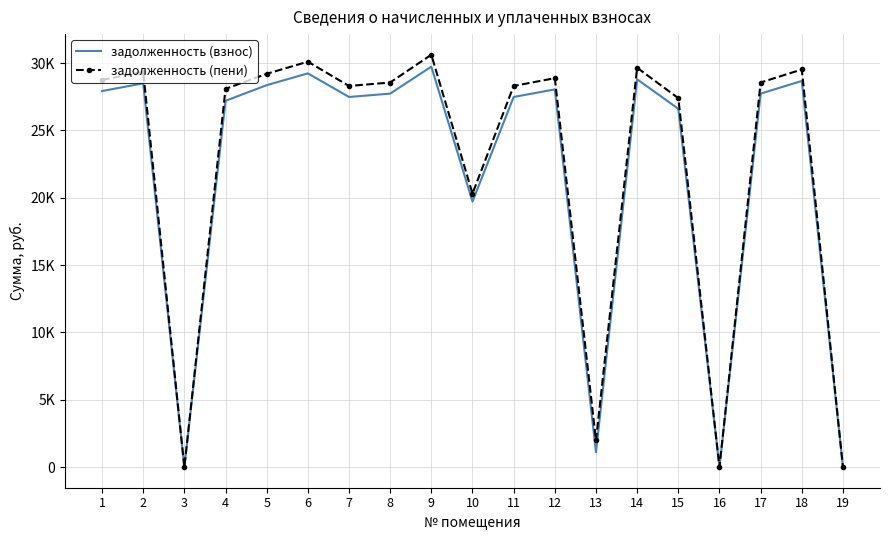

True or false: задолженность (пени) and задолженность (взнос) intersect in this chart.

False